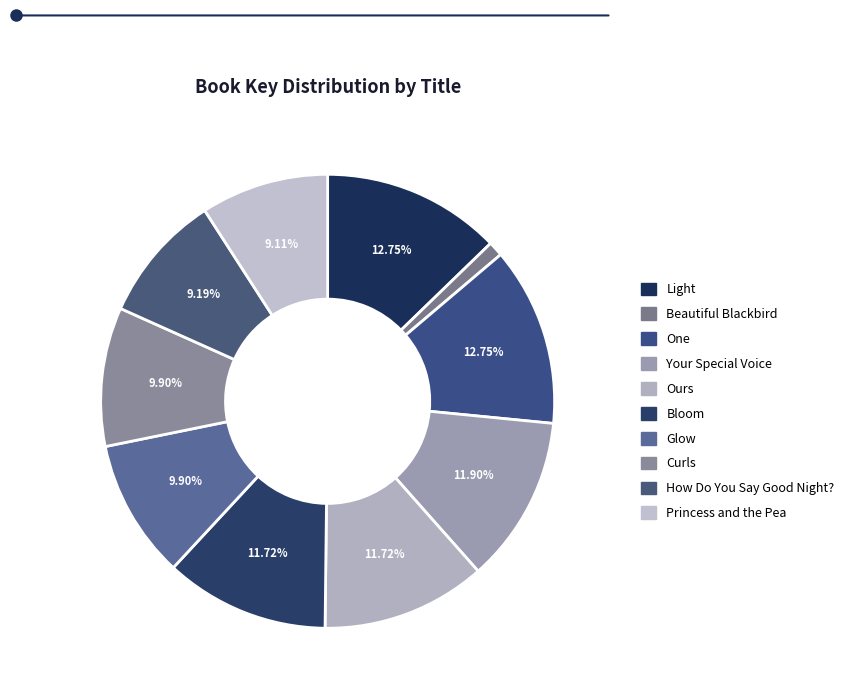

To the nearest percent, what is the combined percentage of Ours and Your Special Voice?

24%